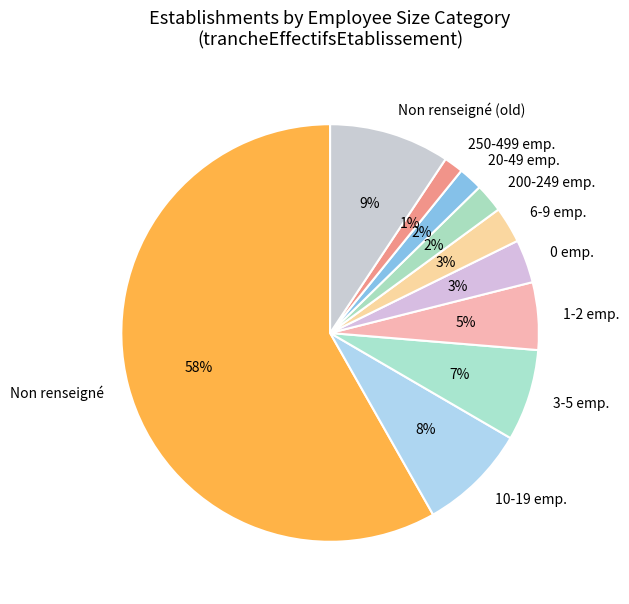

Which slice is the largest?

Non renseigné